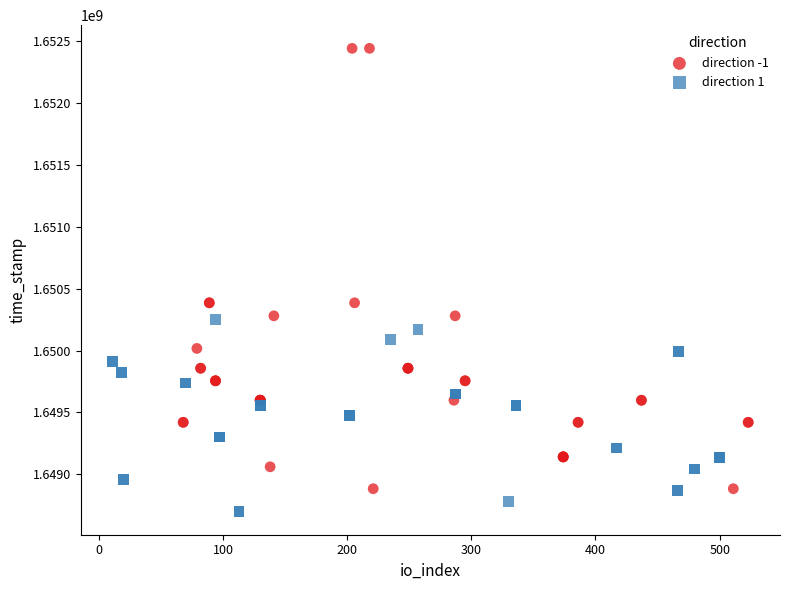

Which series contains the highest Y value?

direction -1